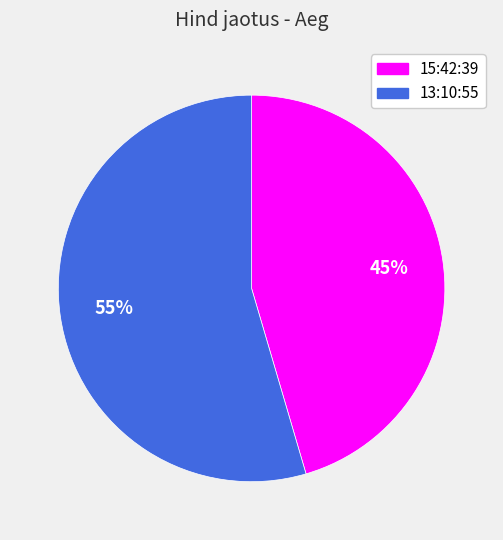

Count the number of slices in the pie.

2